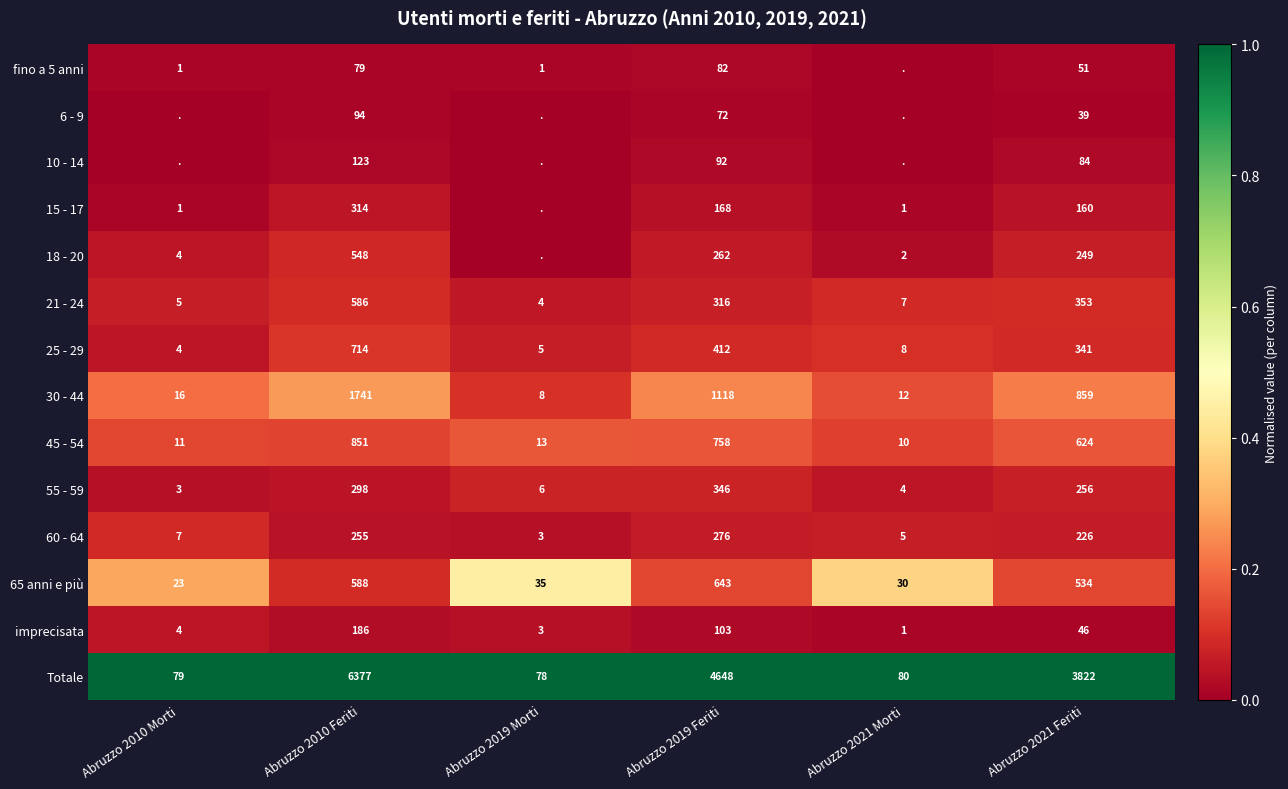

At which label does 30 - 44 reach its peak?

Abruzzo 2010 Feriti